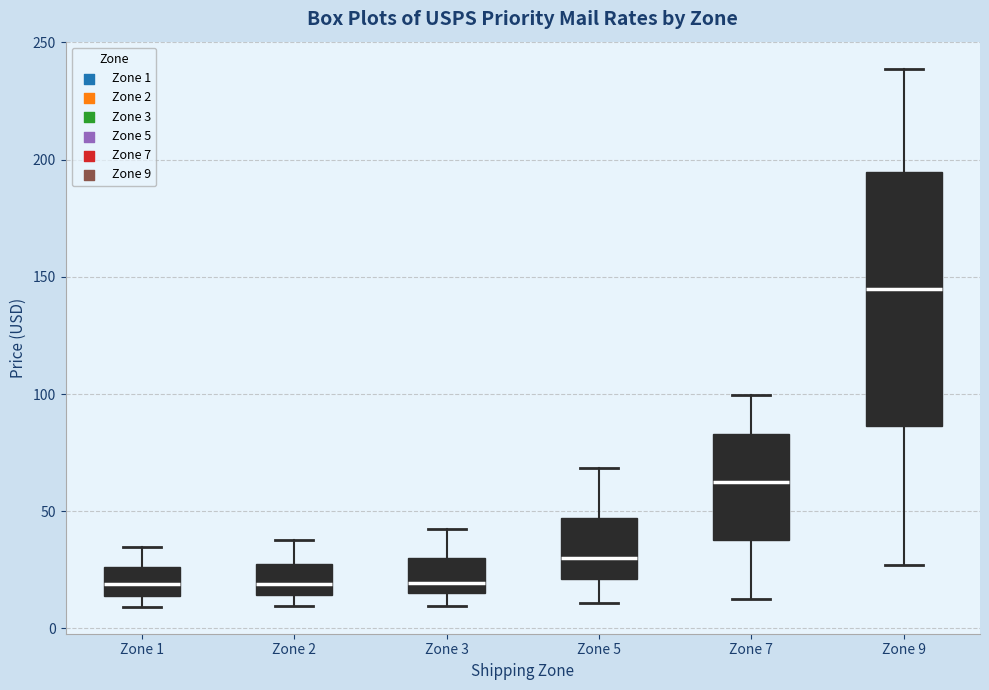

Reading left to right, read every box against the y-axis: the position of its median line, the range the box covers, and the ends of its whiskers. The values are not printed on the chart, so give them approximately, as read against the axis.

Zone 1: median 20, box 15 to 25, whiskers 10 to 35
Zone 2: median 20, box 15 to 30, whiskers 10 to 40
Zone 3: median 20, box 15 to 30, whiskers 10 to 40
Zone 5: median 30, box 20 to 45, whiskers 10 to 70
Zone 7: median 65, box 40 to 85, whiskers 10 to 100
Zone 9: median 145, box 85 to 195, whiskers 25 to 240